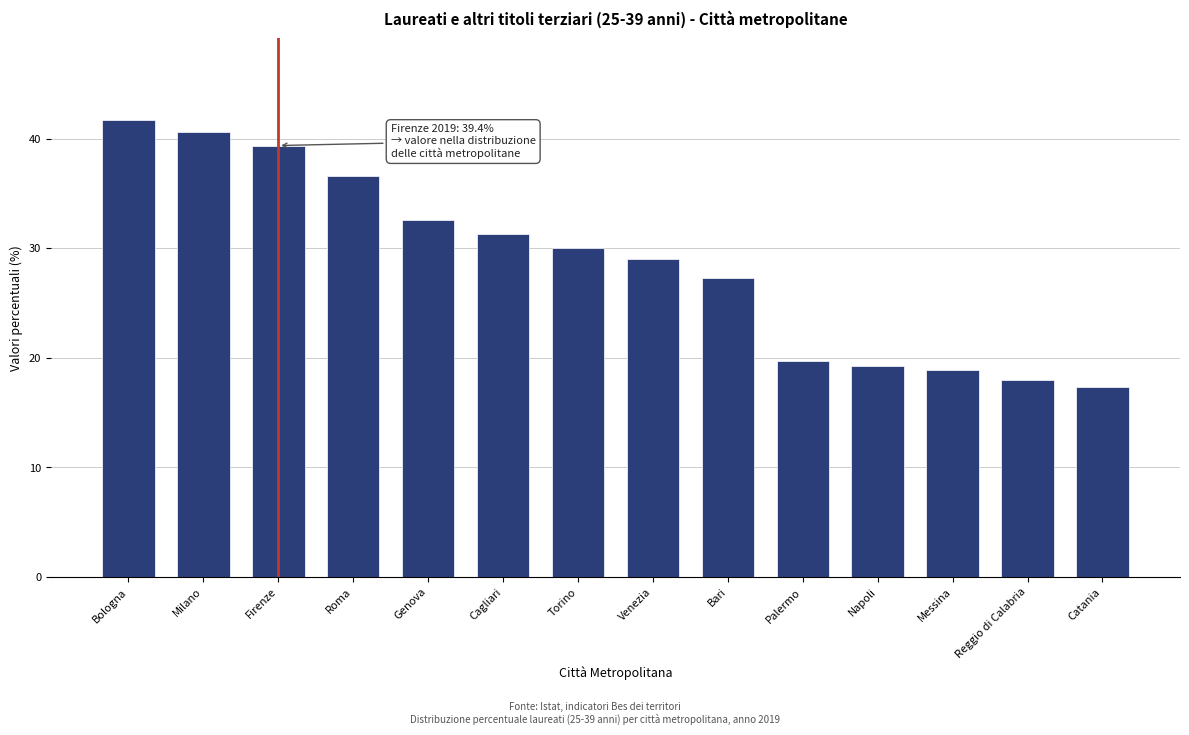

Reading left to right, transcribe all the data shown in this chart.

41.7	40.6	39.4	36.6	32.5	31.3	30.0	29.0	27.3	19.7	19.3	18.9	18.0	17.3